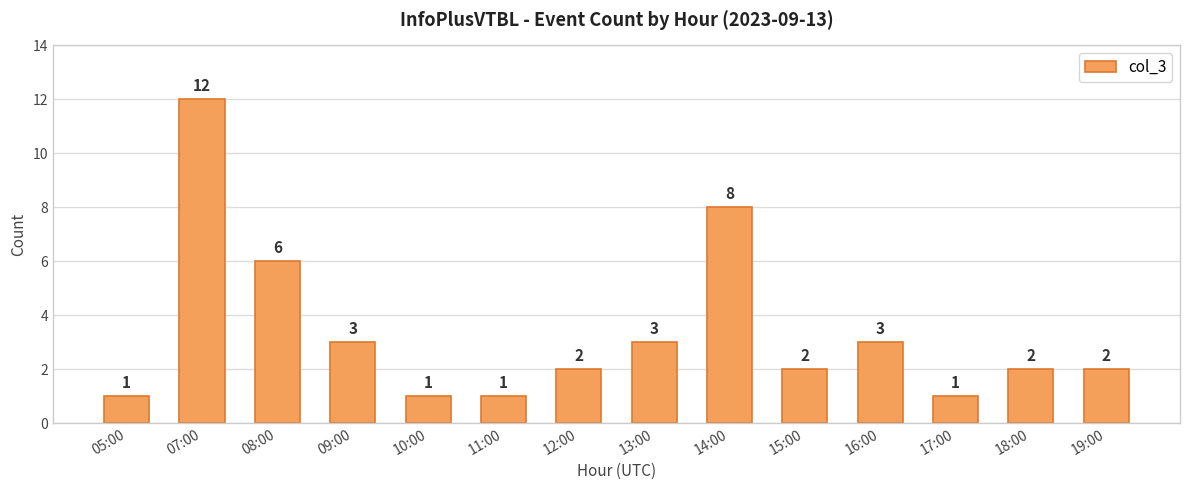

What is the approximate value at 15:00?

2